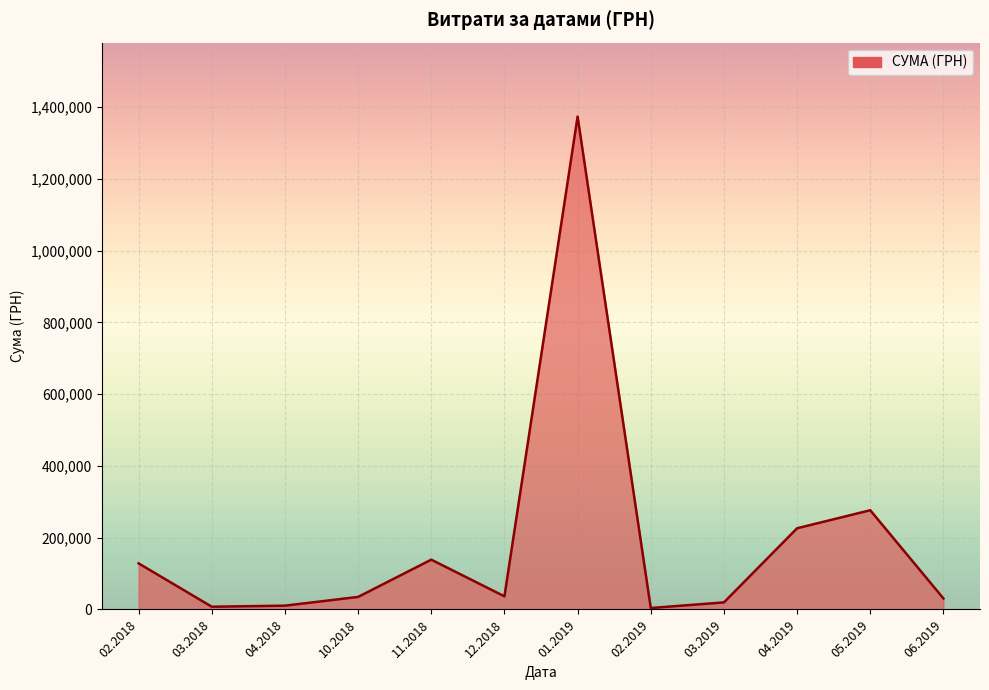

What is the difference between the values at 10.2018 and 04.2019?

191252.5